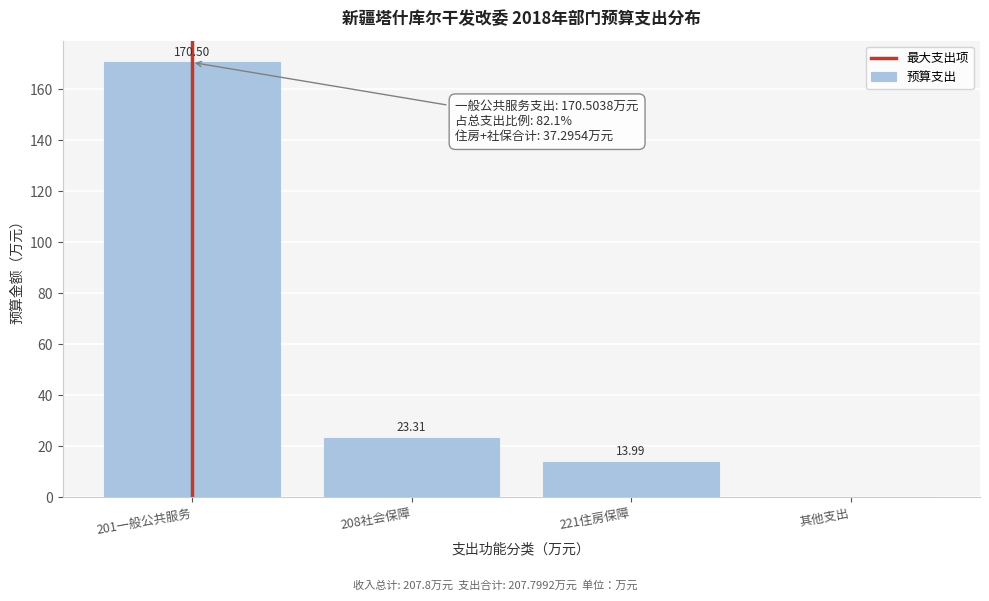

What is the sum of all values?

207.8